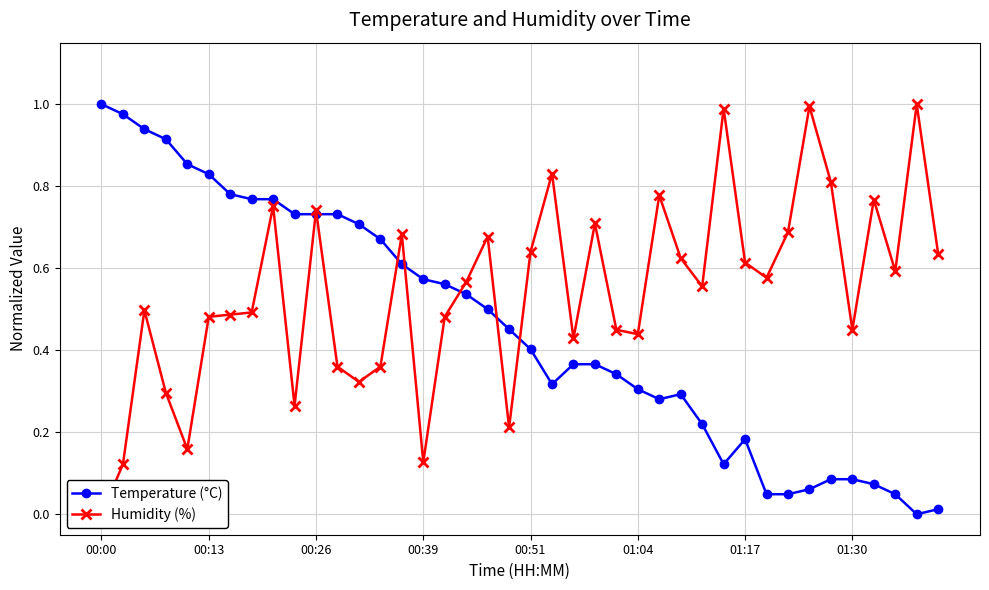

List the series in order of their overall mean, highest first.

Humidity (%), Temperature (°C)